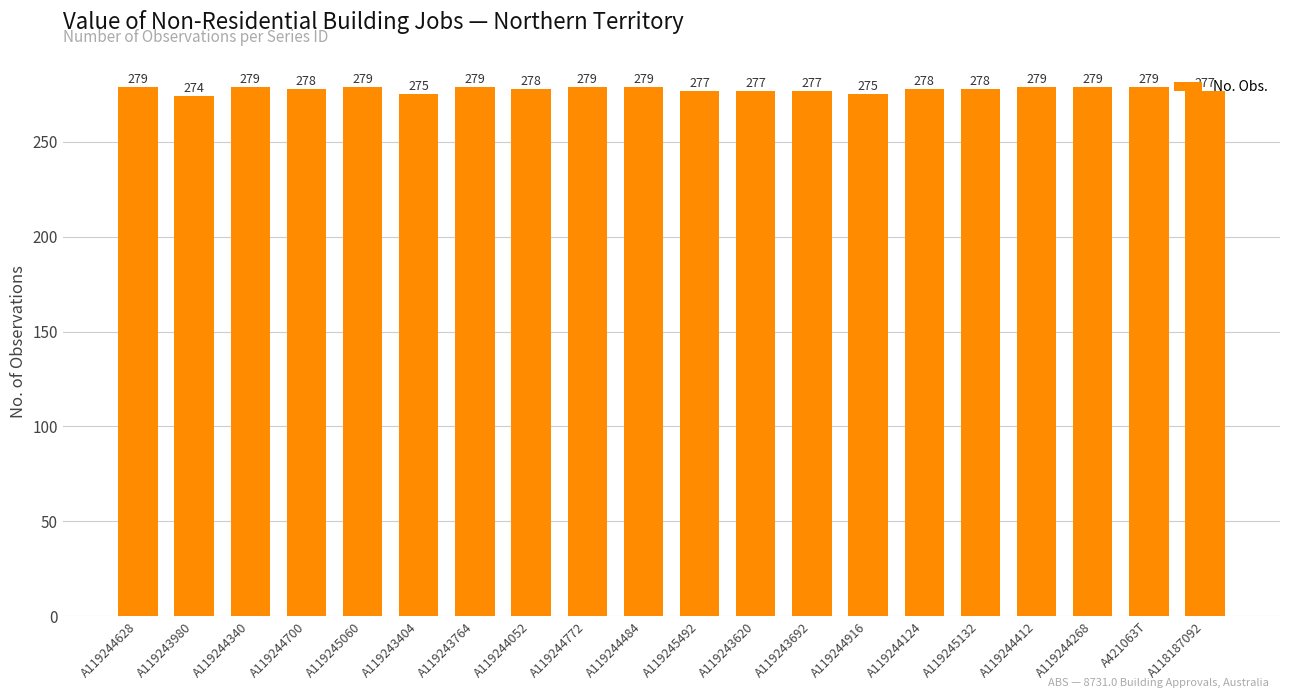

The chart shows a value of 448 at A119244340. True or false?

False